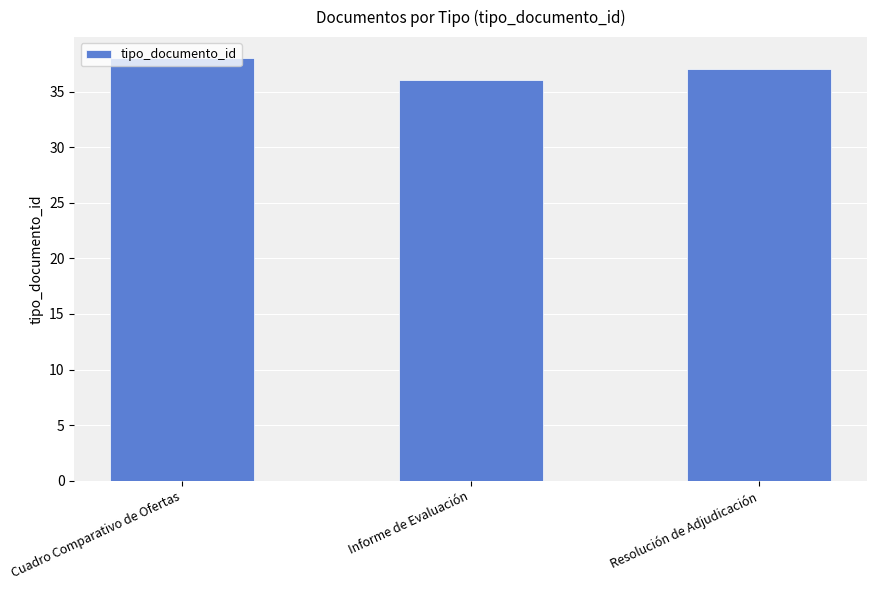

The chart shows a value of 37 at Resolución de Adjudicación. True or false?

True